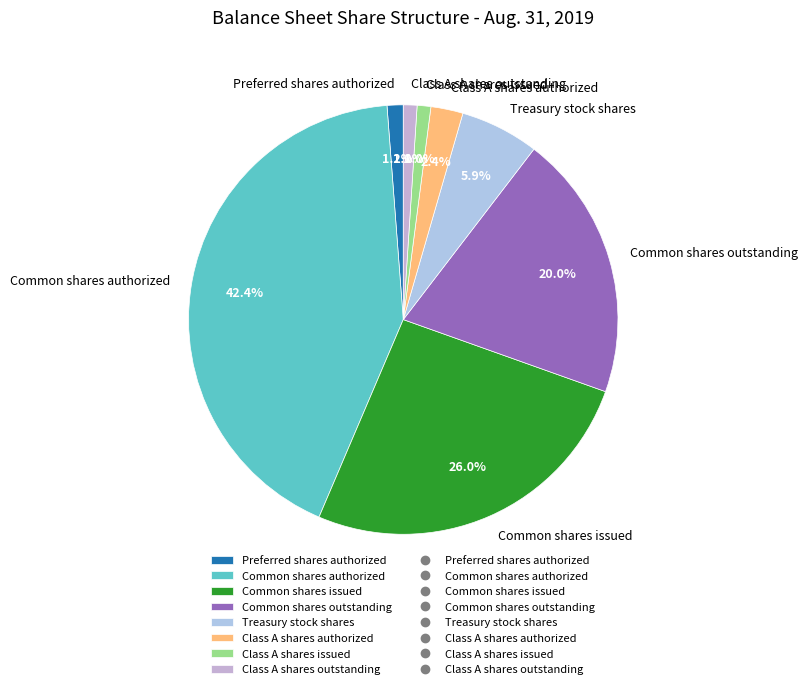

What is the ratio of the value at Preferred shares authorized to the value at Class A shares issued?

1.2